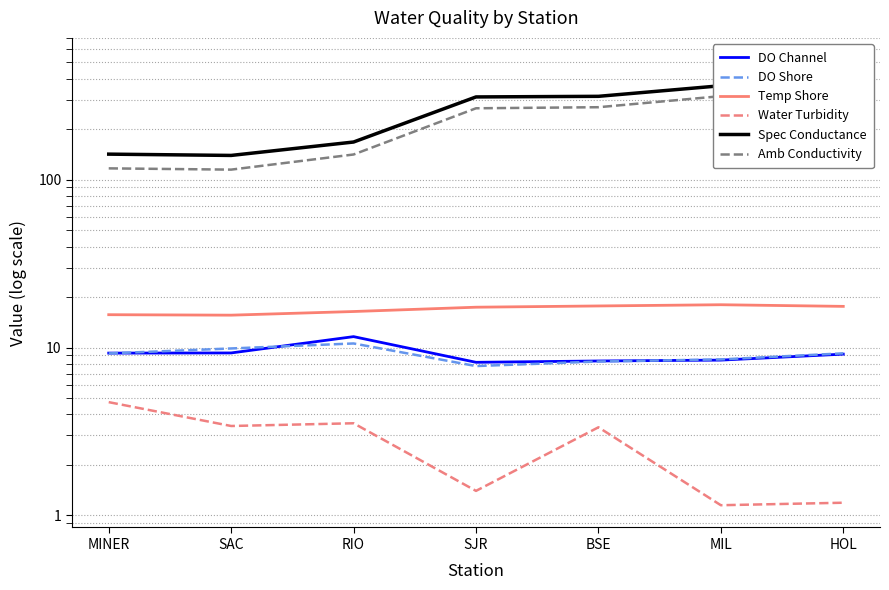

Which series has the widest spread of values?

Spec Conductance